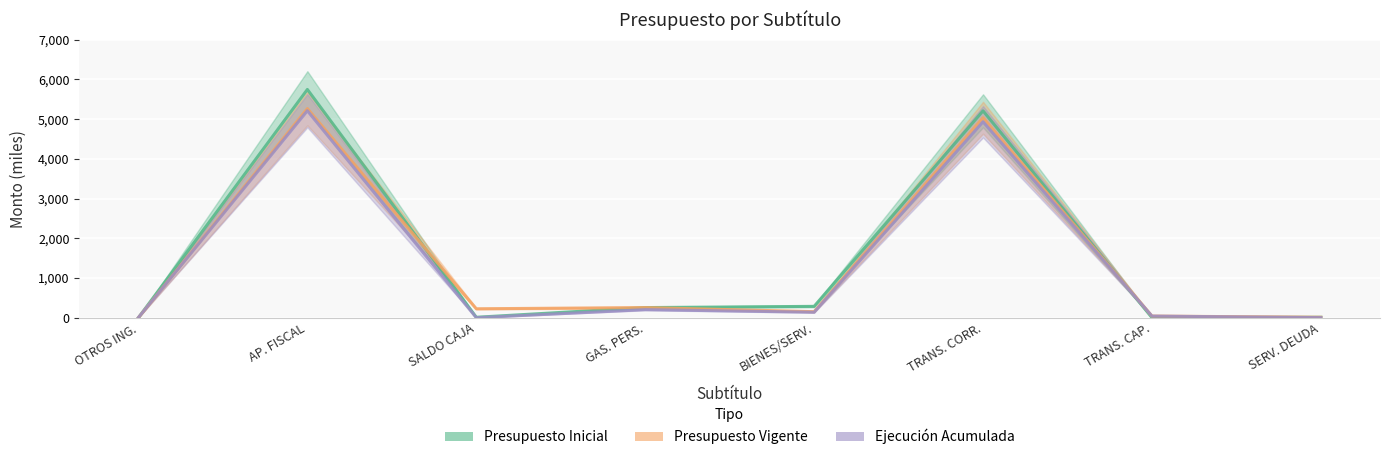

Is the value of Ejecucion Acumulada at BIENES/SERV. greater than the value of Presupuesto Vigente at TRANS. CORR.?

No